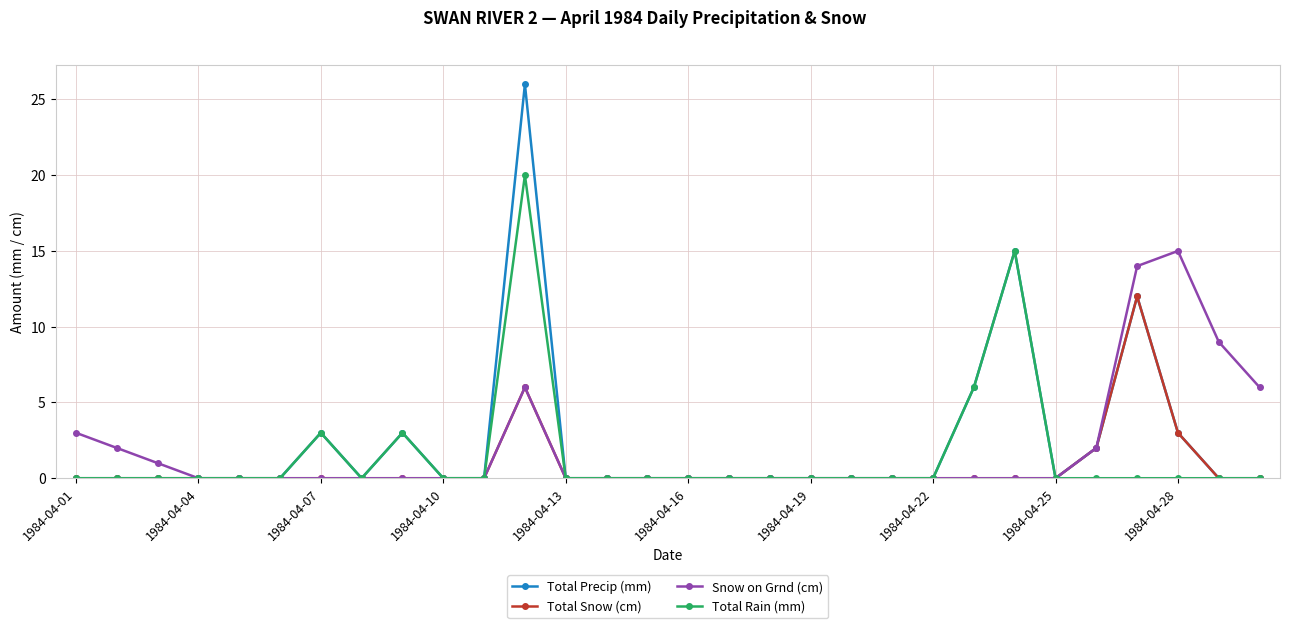

What is the difference between the maximum and second lowest values in the Snow on Grnd (cm) series?

15